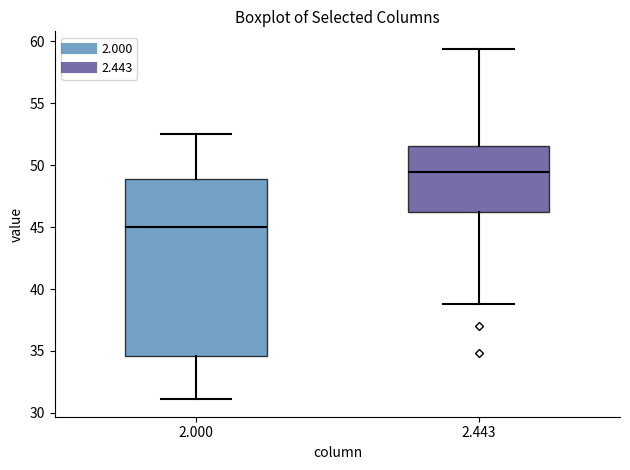

Which box is the tallest, from its lower edge to its upper edge?

2.000